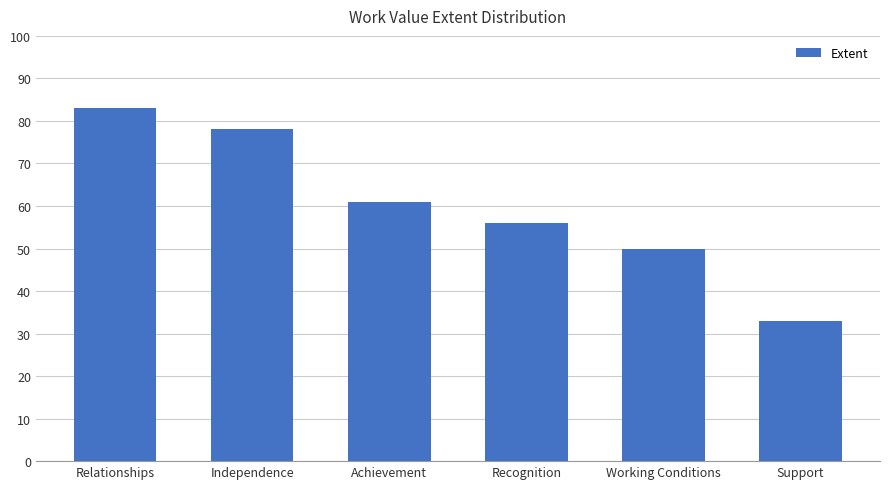

Reading right to left, transcribe all the data shown in this chart.

Support=33	Working Conditions=50	Recognition=56	Achievement=61	Independence=78	Relationships=83